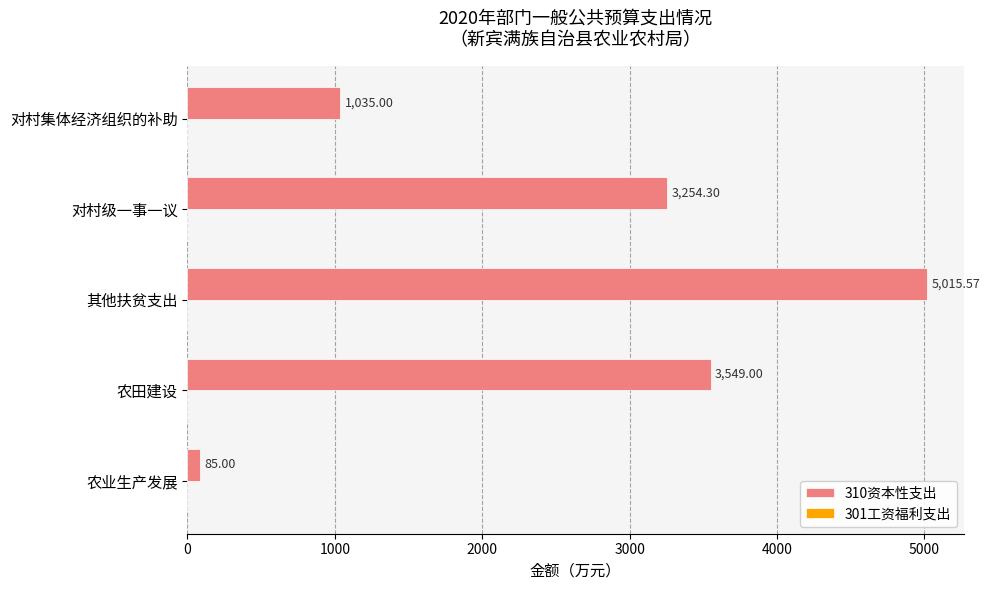

Rank the categories by value from lowest to highest.

农业生产发展, 对村集体经济组织的补助, 对村级一事一议, 农田建设, 其他扶贫支出